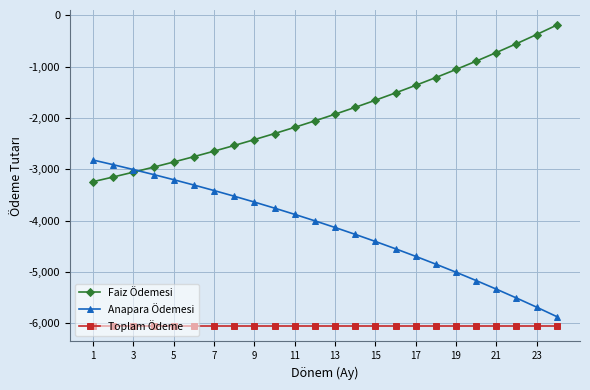

List the series in order of their overall mean, lowest first.

Toplam Ödeme, Anapara Ödemesi, Faiz Ödemesi